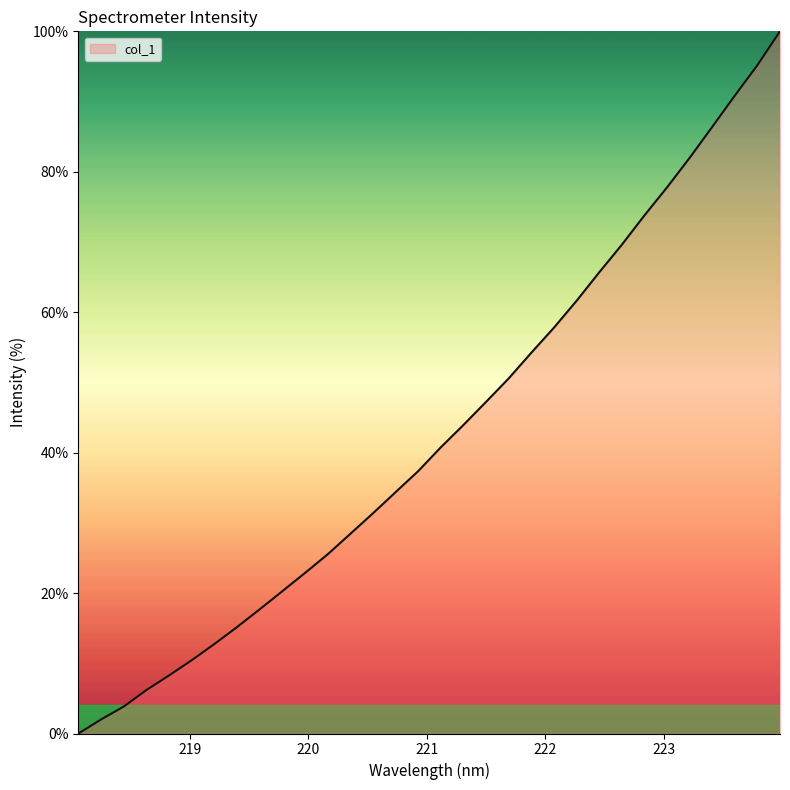

What is the average value?

42.9